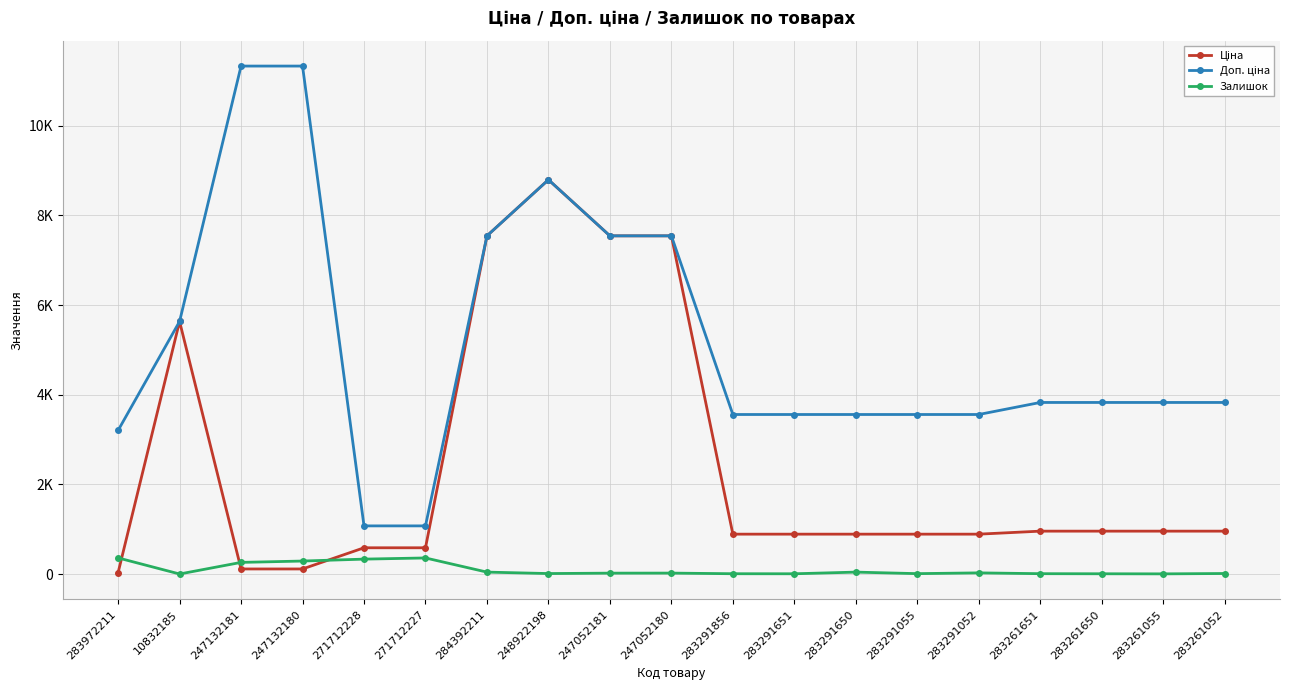

Reading left to right, extract all data points from this chart.

Ціна: 283972211=32.0	10832185=5636.0	247132181=113.3	247132180=113.3	271712228=586.0	271712227=586.0	284392211=7545.9	248922198=8797.6	247052181=7545.9	247052180=7545.9	283291856=889.9	283291651=889.9	283291650=889.9	283291055=889.9	283291052=889.9	283261651=957.1	283261650=957.1	283261055=957.1	283261052=957.1
Доп. ціна: 283972211=3205.0	10832185=5636.0	247132181=11334.0	247132180=11334.0	271712228=1074.5	271712227=1074.5	284392211=7545.9	248922198=8797.6	247052181=7545.9	247052180=7545.9	283291856=3559.7	283291651=3559.7	283291650=3559.7	283291055=3559.7	283291052=3559.7	283261651=3828.4	283261650=3828.4	283261055=3828.4	283261052=3828.4
Залишок: 283972211=360.0	10832185=1.0	247132181=260.0	247132180=290.0	271712228=333.0	271712227=359.0	284392211=43.0	248922198=11.0	247052181=20.0	247052180=21.0	283291856=7.0	283291651=6.0	283291650=43.0	283291055=9.0	283291052=26.0	283261651=8.0	283261650=6.0	283261055=4.0	283261052=12.0